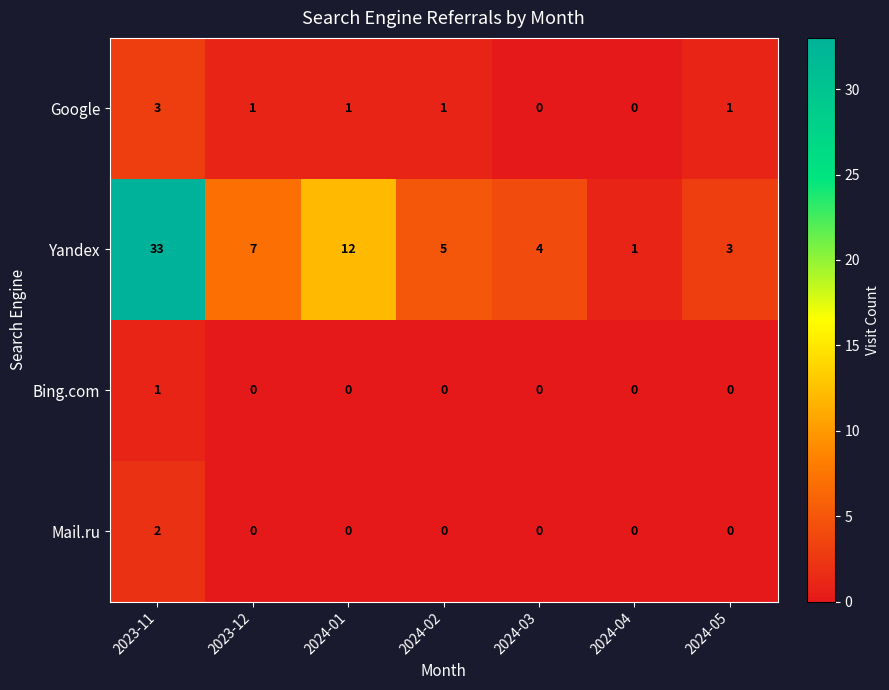

What is the difference between the Yandex values at 2023-11 and 2024-04?

32